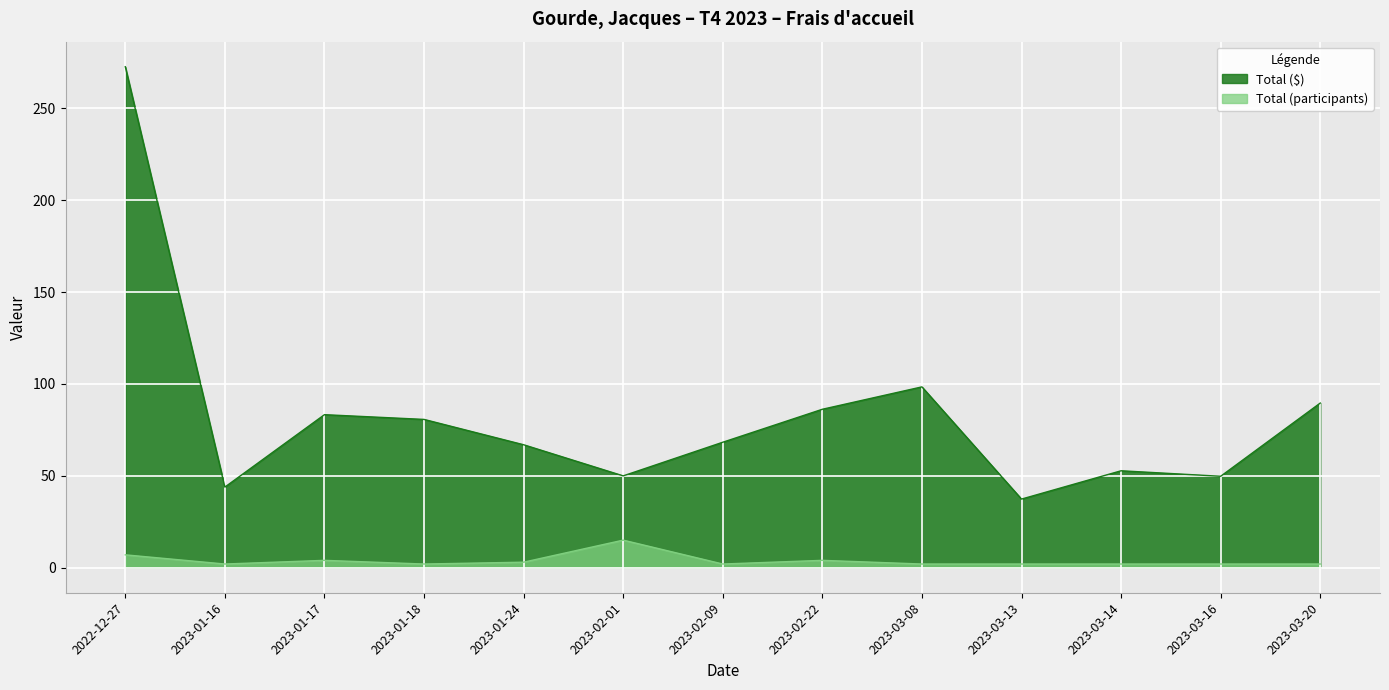

What is the sum of the Total ($) values at 2023-03-13 and 2023-02-22?

123.6